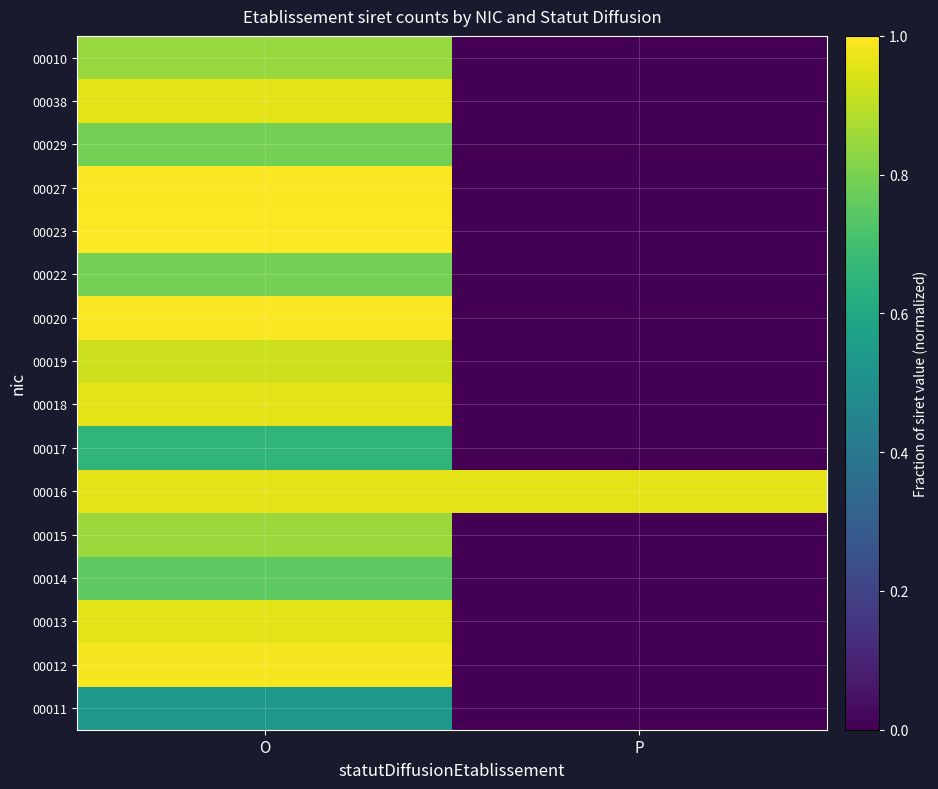

At which category is the sum across all series the highest?

O